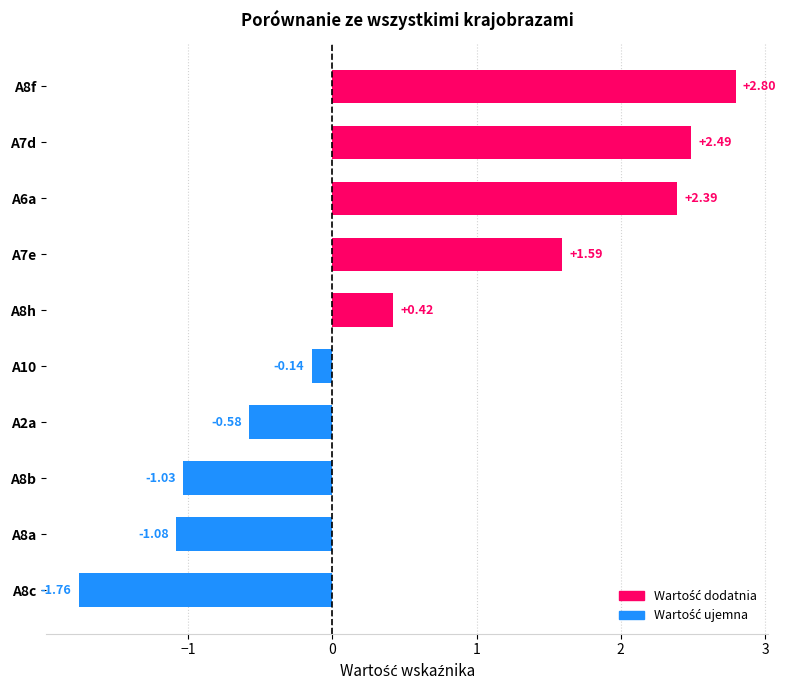

What is the change in value from A8c to A7d?

+4.2